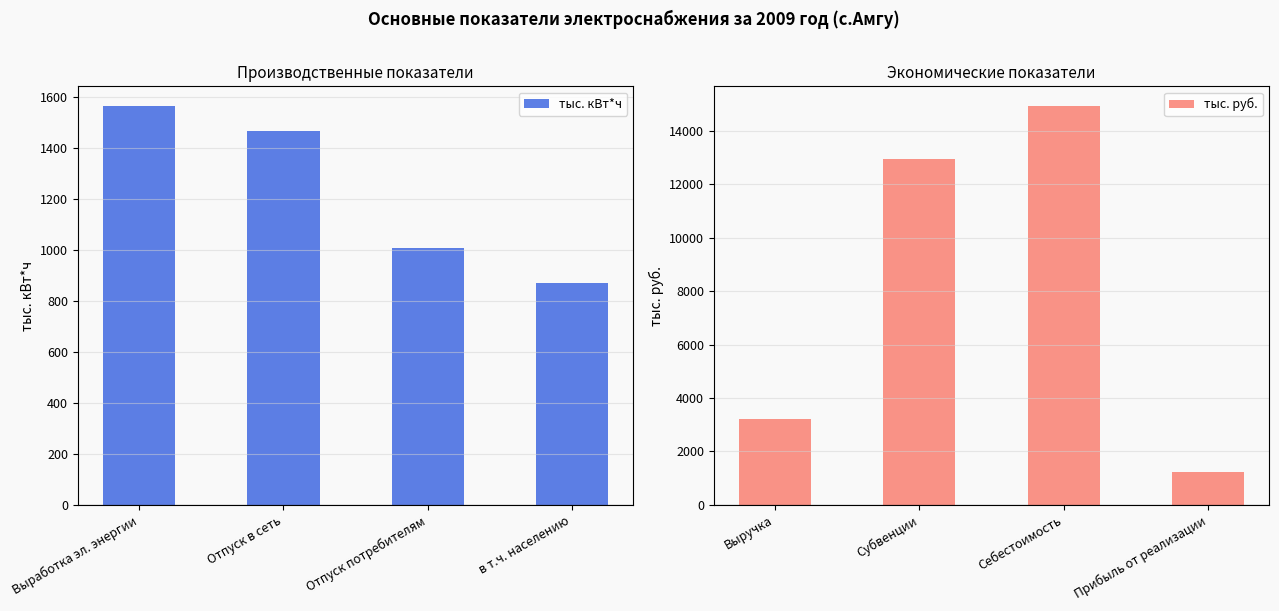

At which label is тыс. руб. closest to 8076?

Выручка